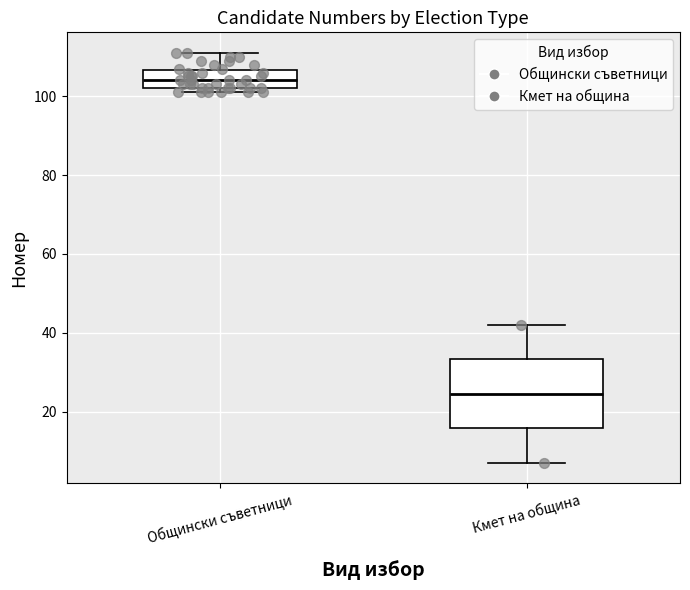

Which box has the highest median line?

Общински съветници